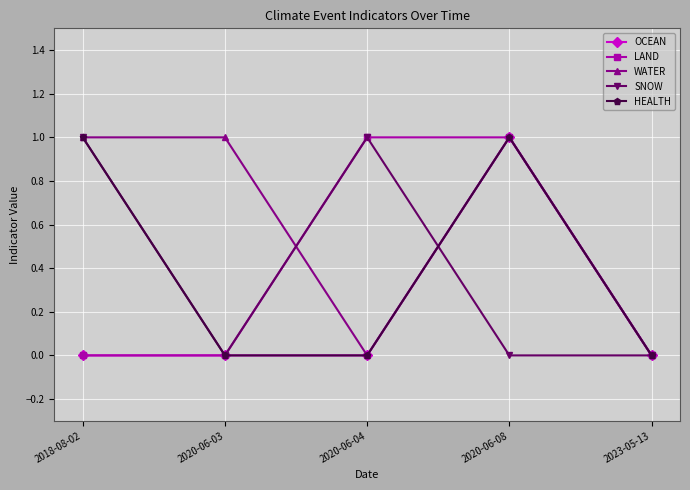

Is the value of WATER at 2018-08-02 greater than the value of OCEAN at 2020-06-03?

Yes